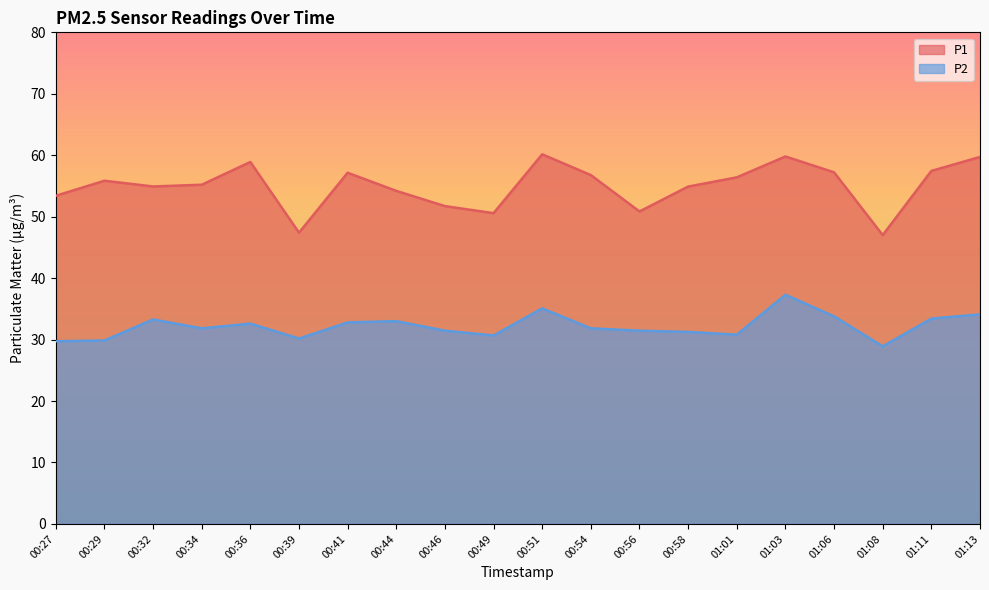

At which label does P1 first exceed 55?

00:29